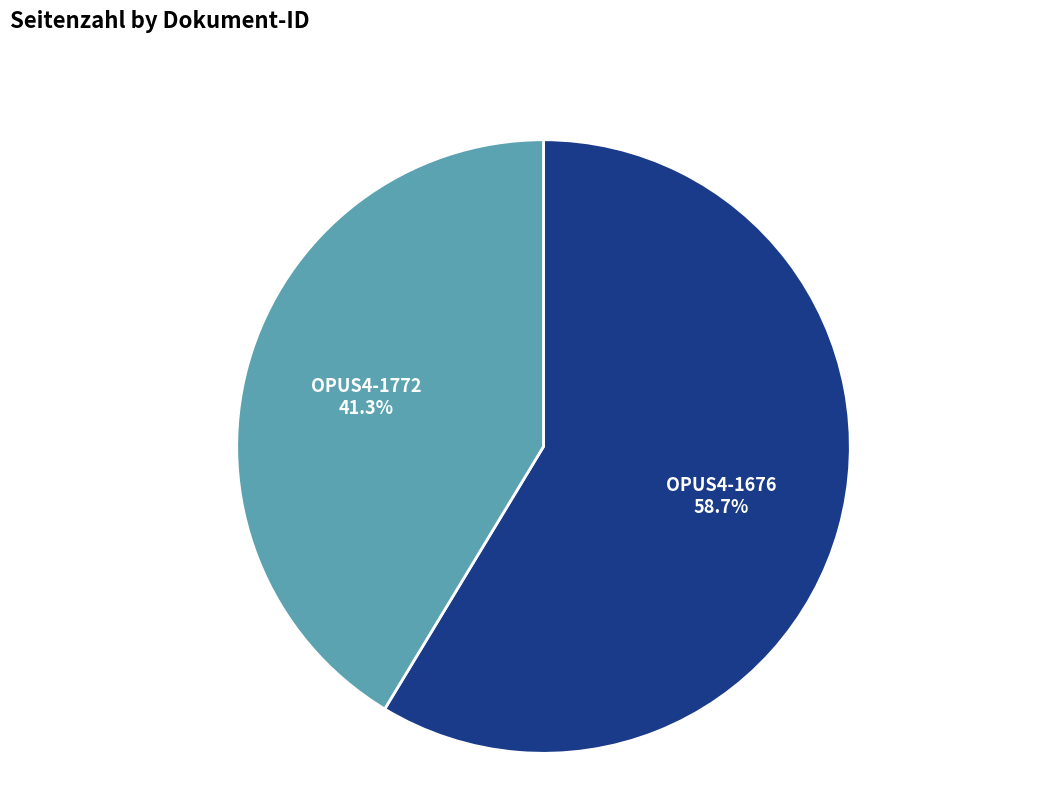

Does OPUS4-1676 represent more than half of the total?

Yes